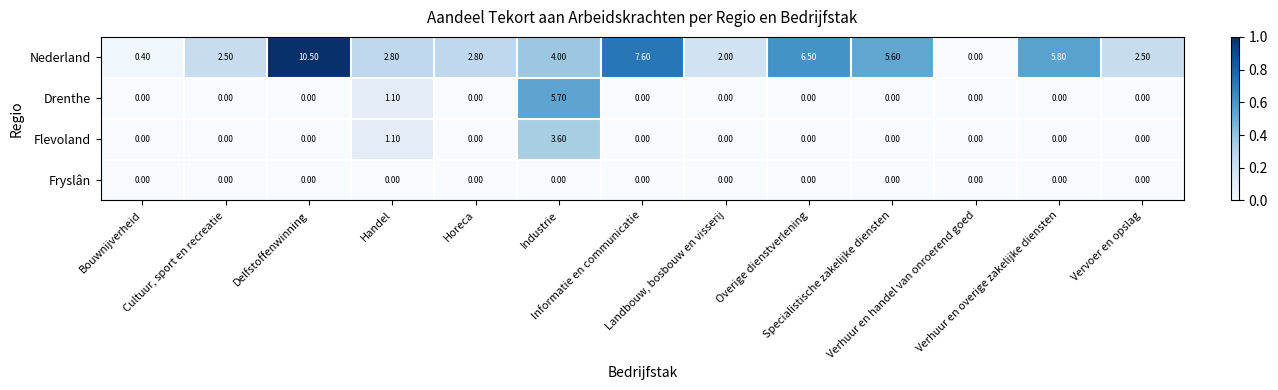

What is the difference between the second highest and minimum values in the Drenthe series?

1.1